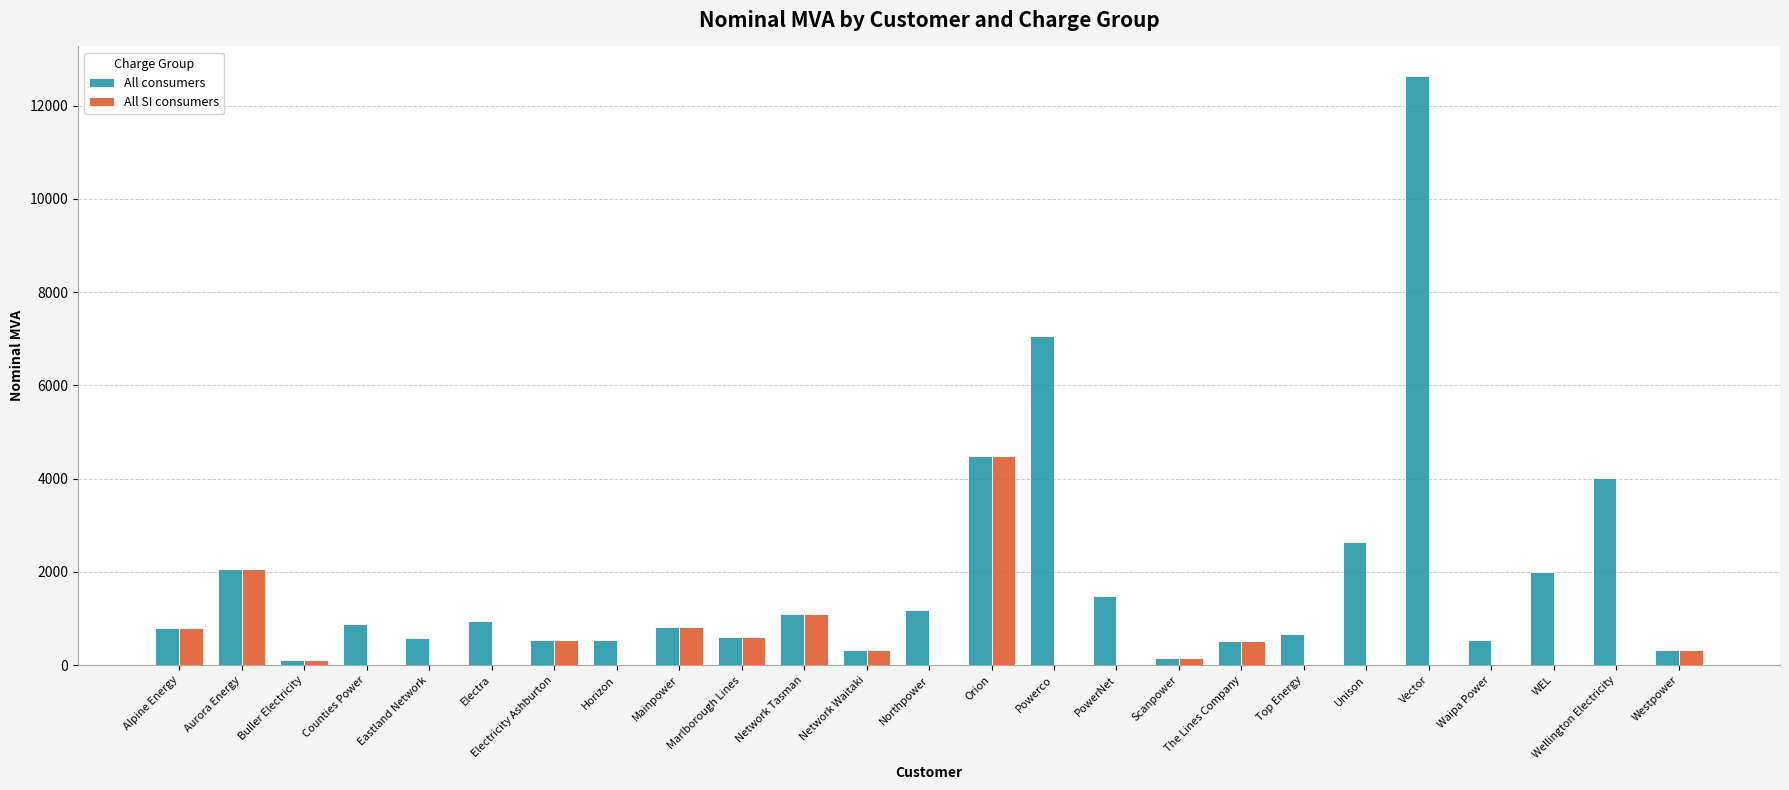

What value does the All consumers series have at Eastland Network?

583.6